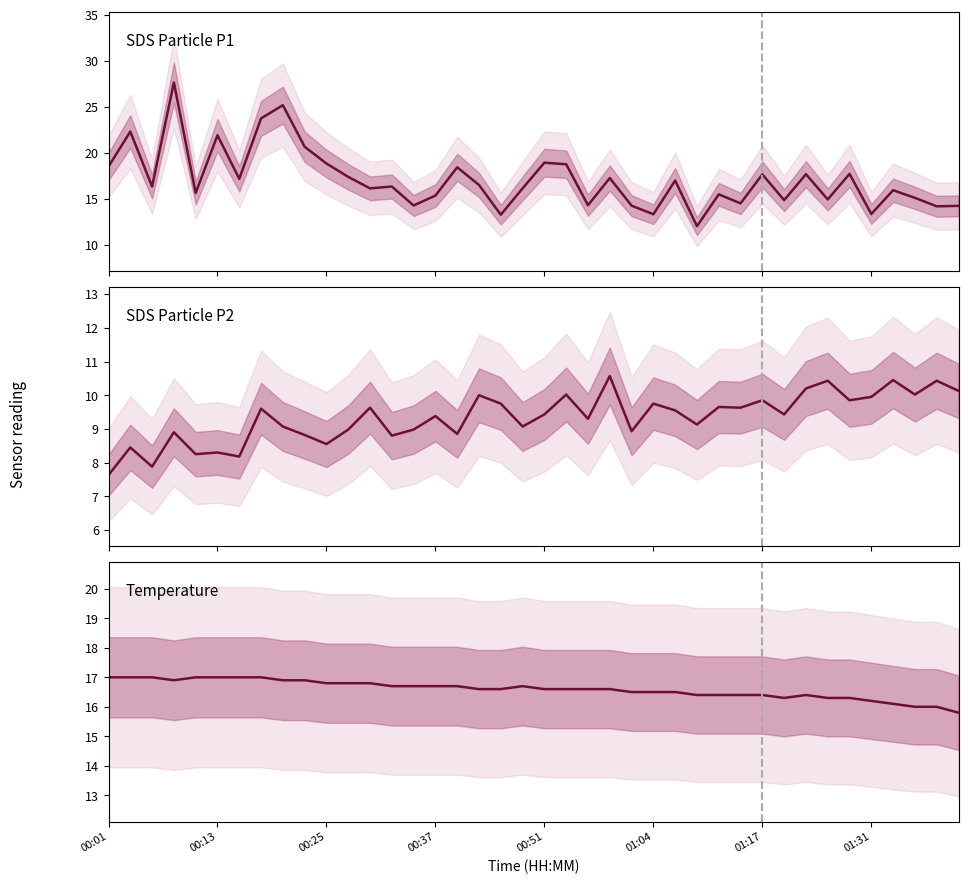

Which has a higher value, 14 or 00:01?

00:01